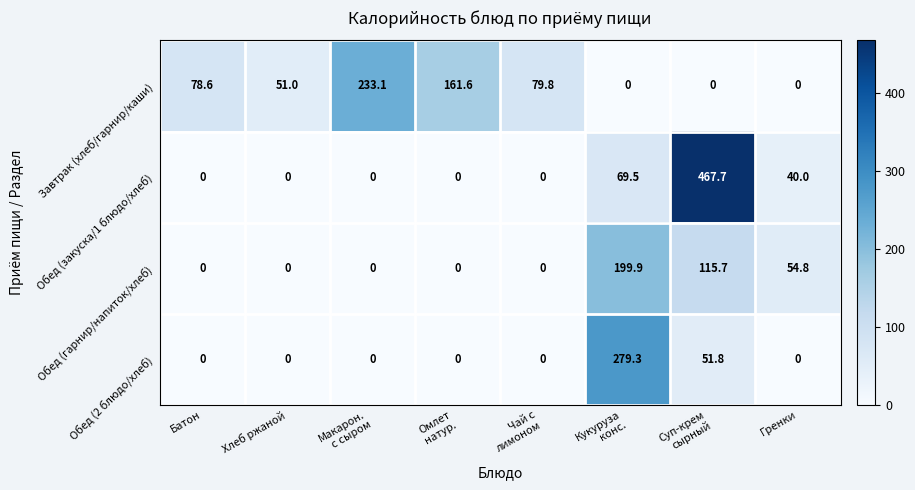

Which series has the largest total across all categories?

Завтрак (хлеб/гарнир/каши)